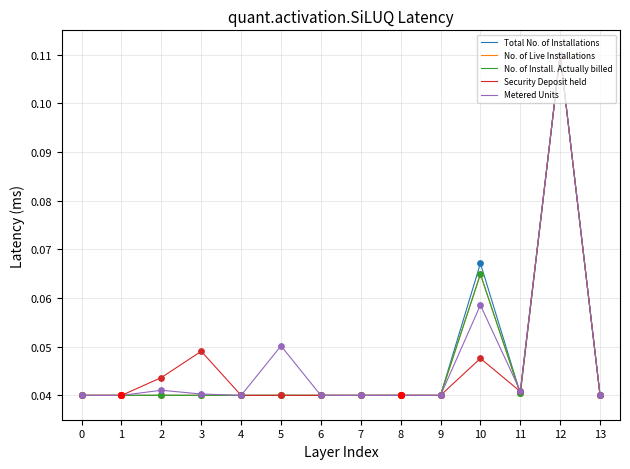

At which category is the sum across all series the highest?

12